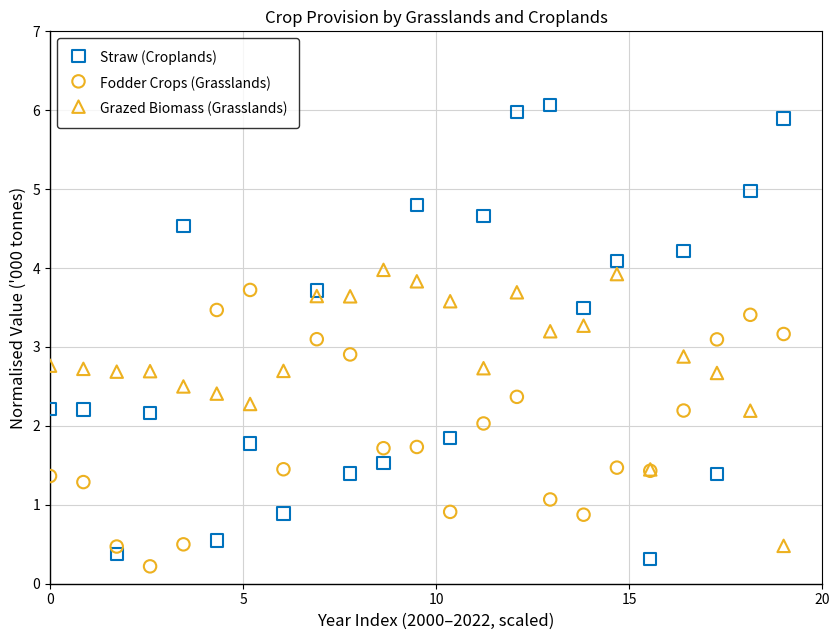

What are all the series names shown in the legend?

Straw (Croplands), Fodder Crops (Grasslands), Grazed Biomass (Grasslands)